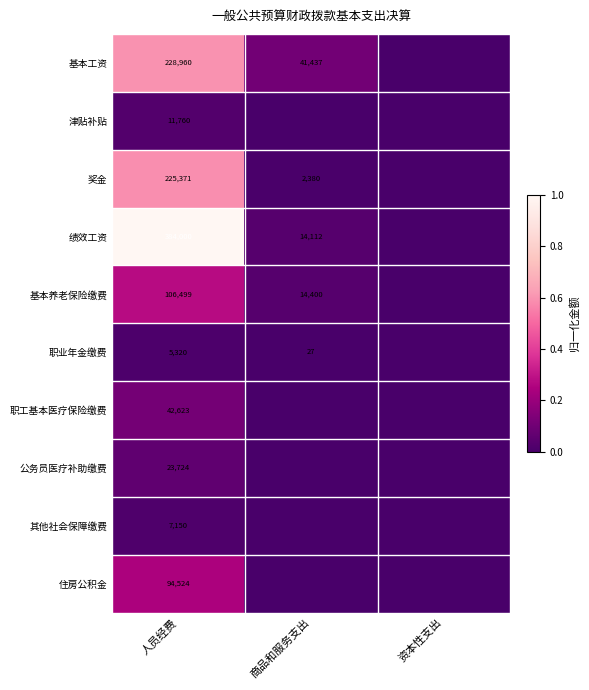

What is the spread (max minus min) of values at 人员经费?

378680